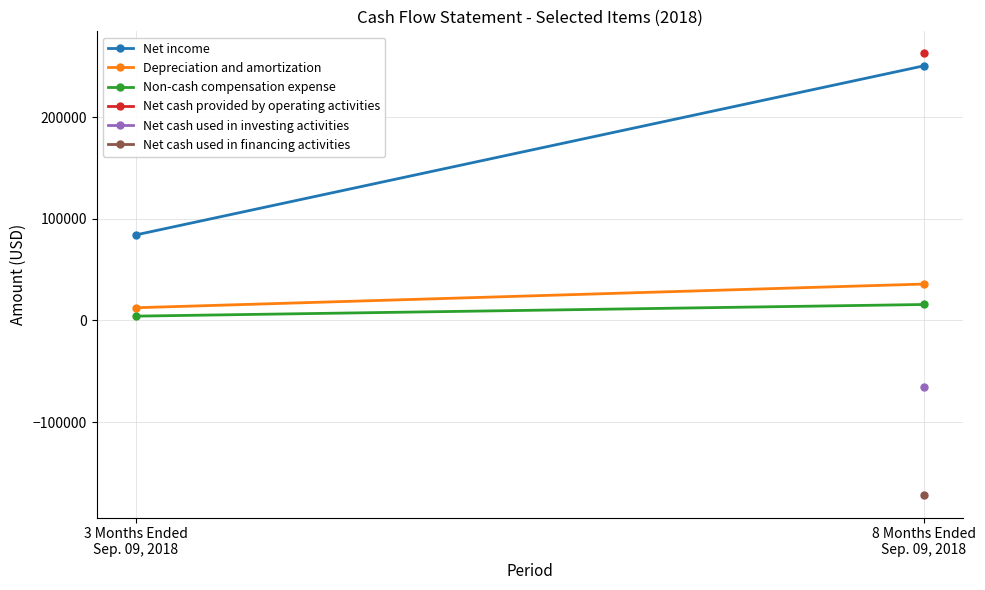

At which label is Net income closest to 167212?

3 Months Ended
Sep. 09, 2018